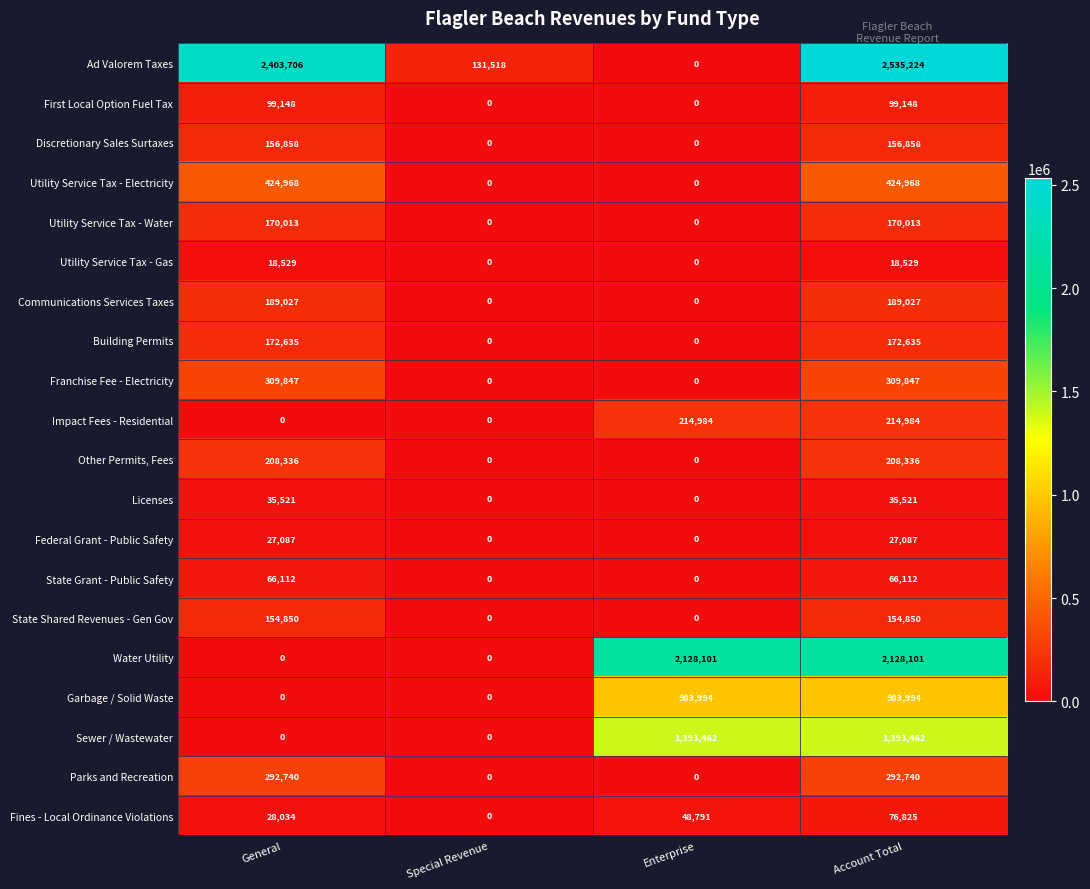

Which series has the largest range (max minus min)?

Ad Valorem Taxes